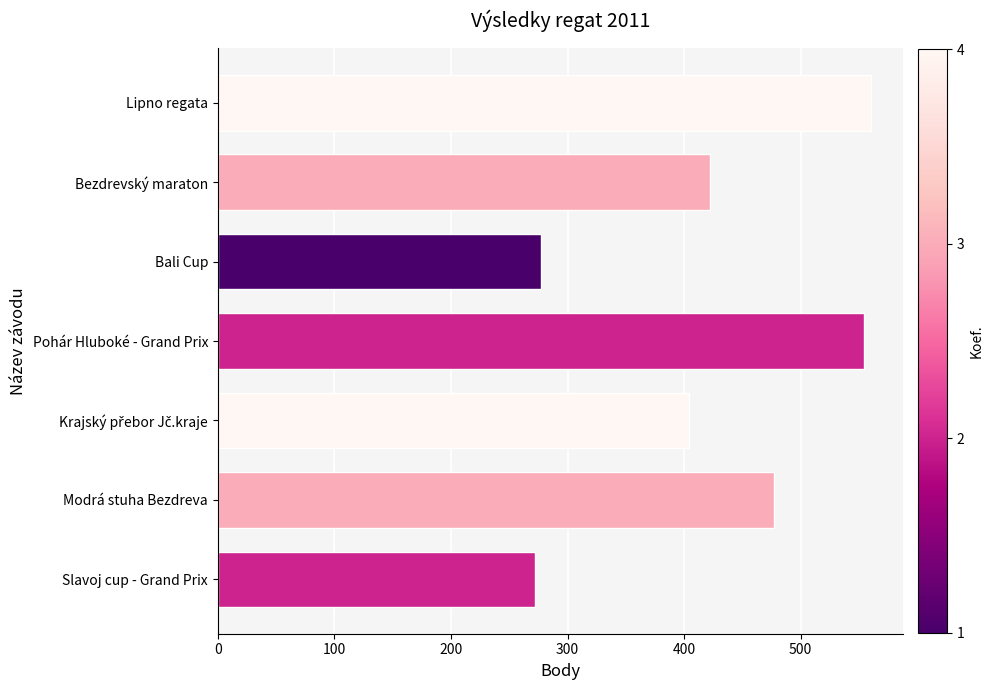

How many data points are less than 422?

3